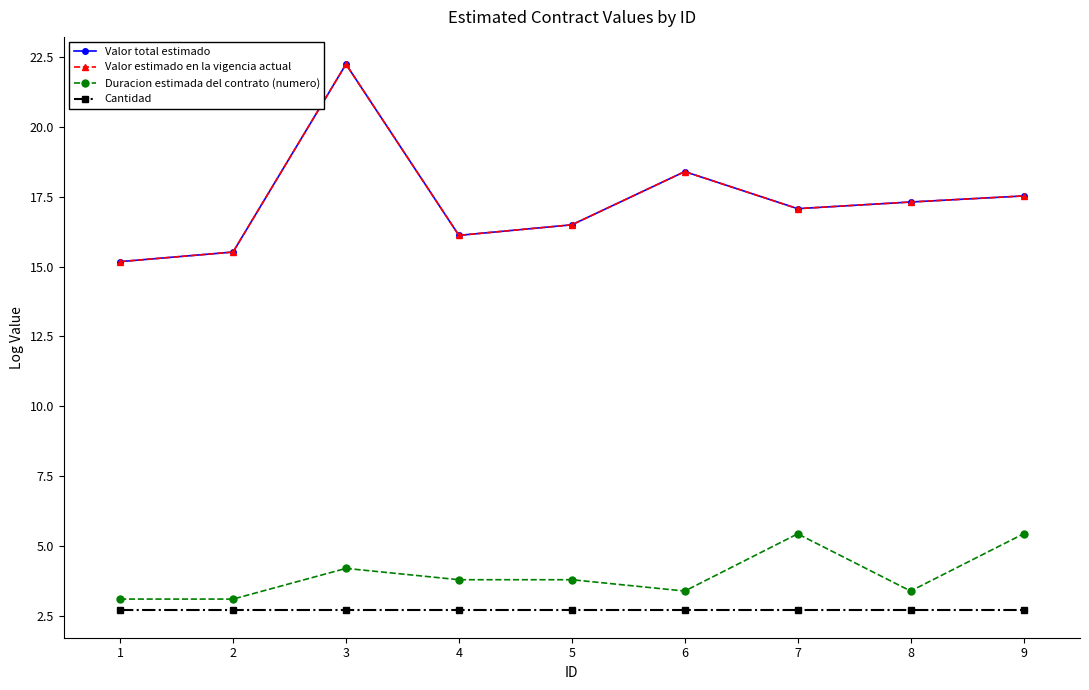

True or false: Duracion estimada del contrato (numero) and Cantidad cross at least once.

False